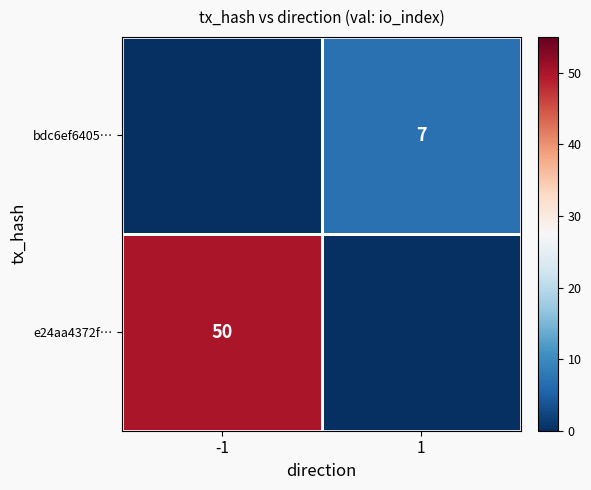

Is it true that bdc6ef6405… equals 2 at 1?

False